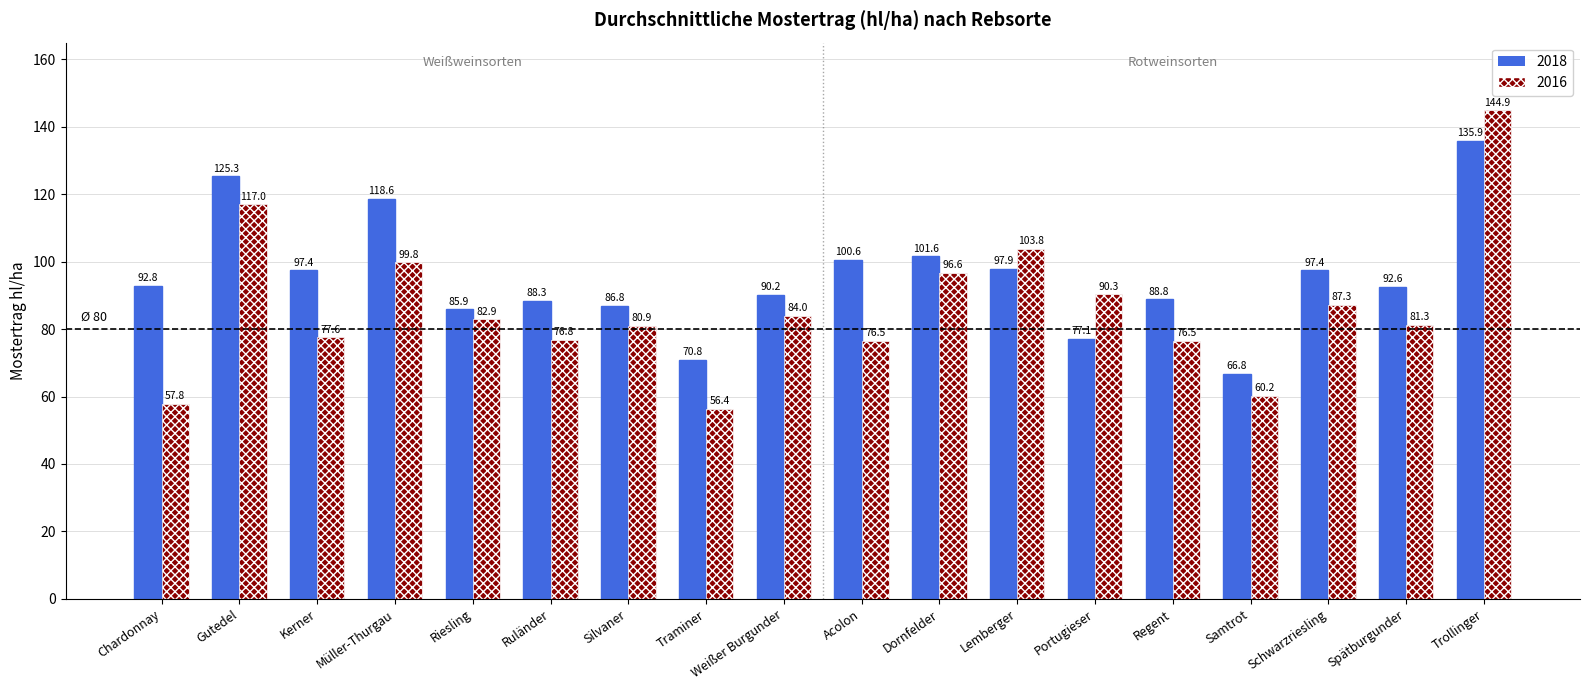

What position from the right is Regent?

5